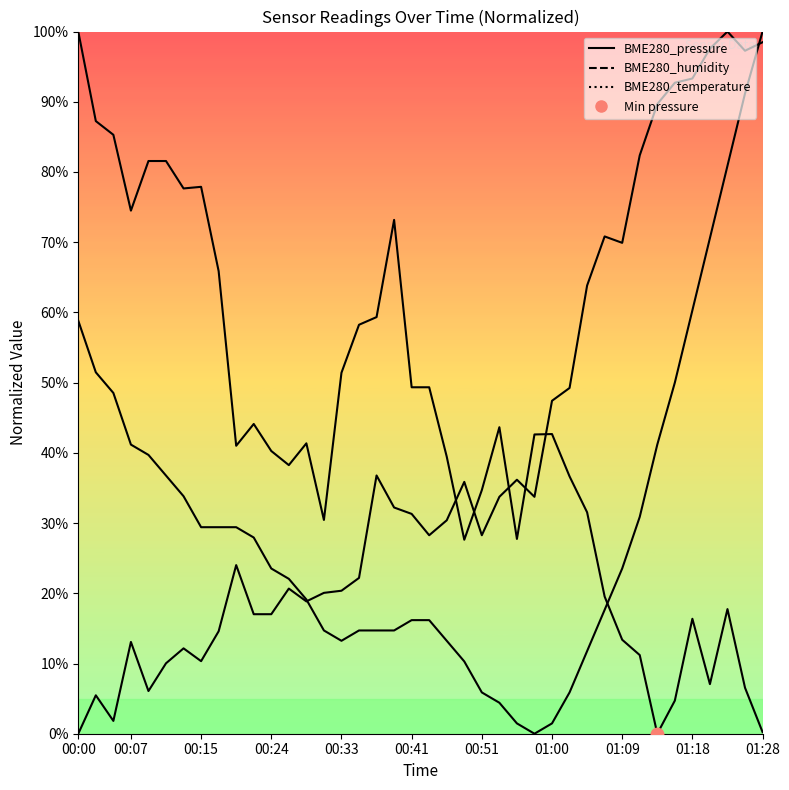

How many times do BME280_pressure and BME280_temperature cross each other?

1